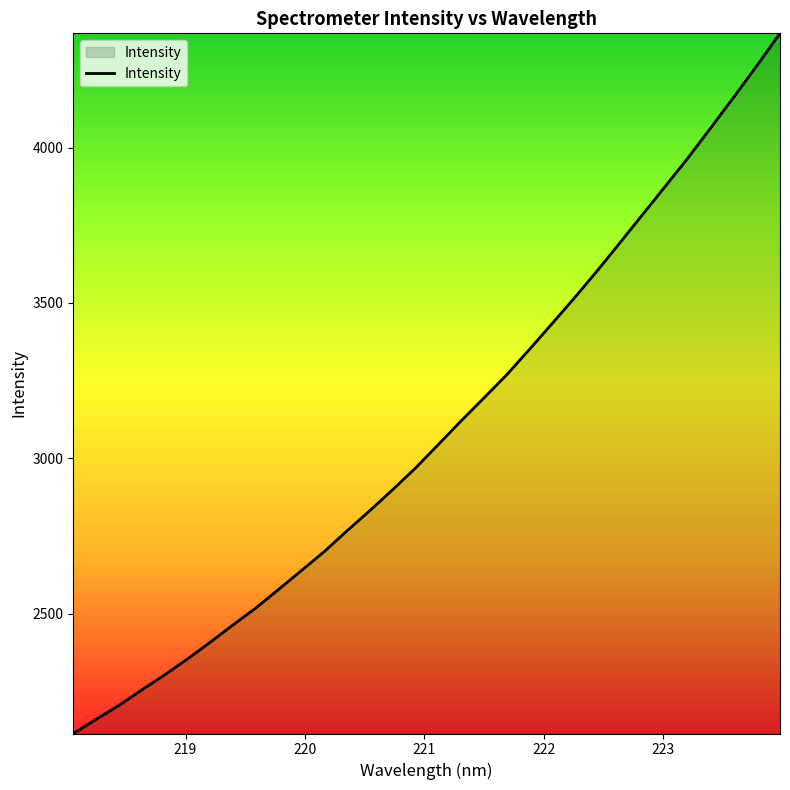

What is the difference between the maximum and minimum values?

2254.3